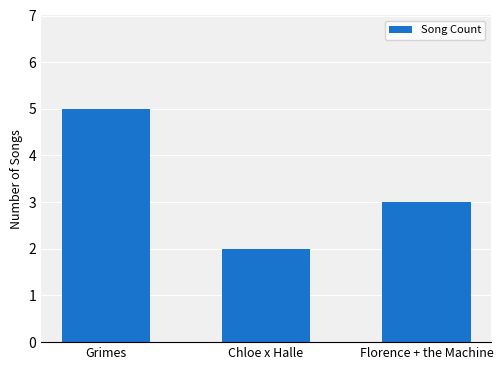

True or false: the data shows 1 at Chloe x Halle.

False